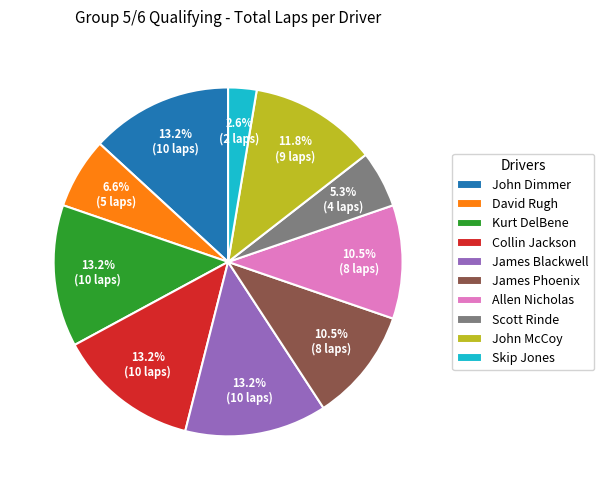

True or false: James Phoenix accounts for 16% of the total.

False